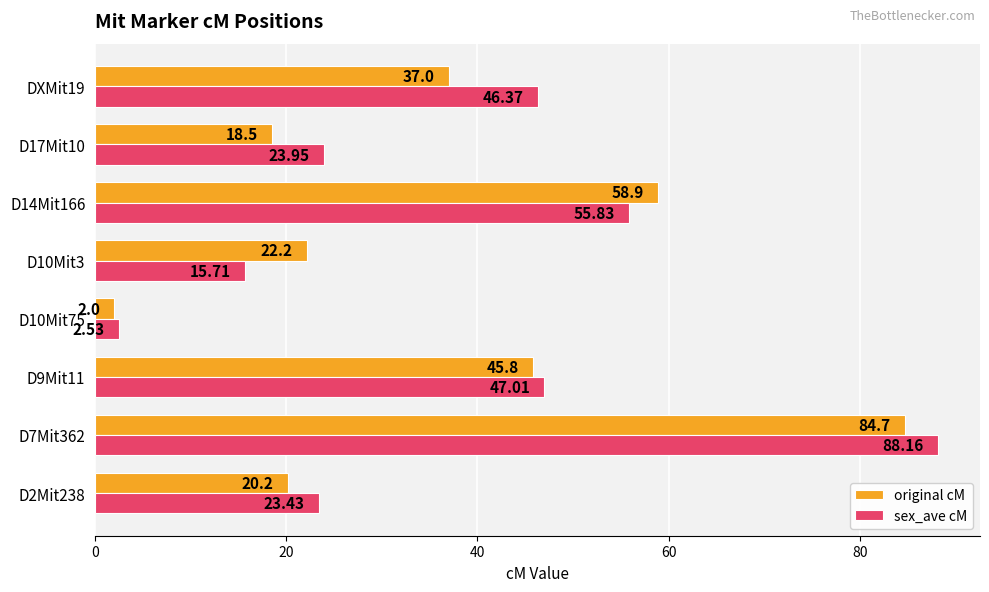

List the labels in order of sex_ave cM value, largest first.

D7Mit362, D14Mit166, D9Mit11, DXMit19, D17Mit10, D2Mit238, D10Mit3, D10Mit75